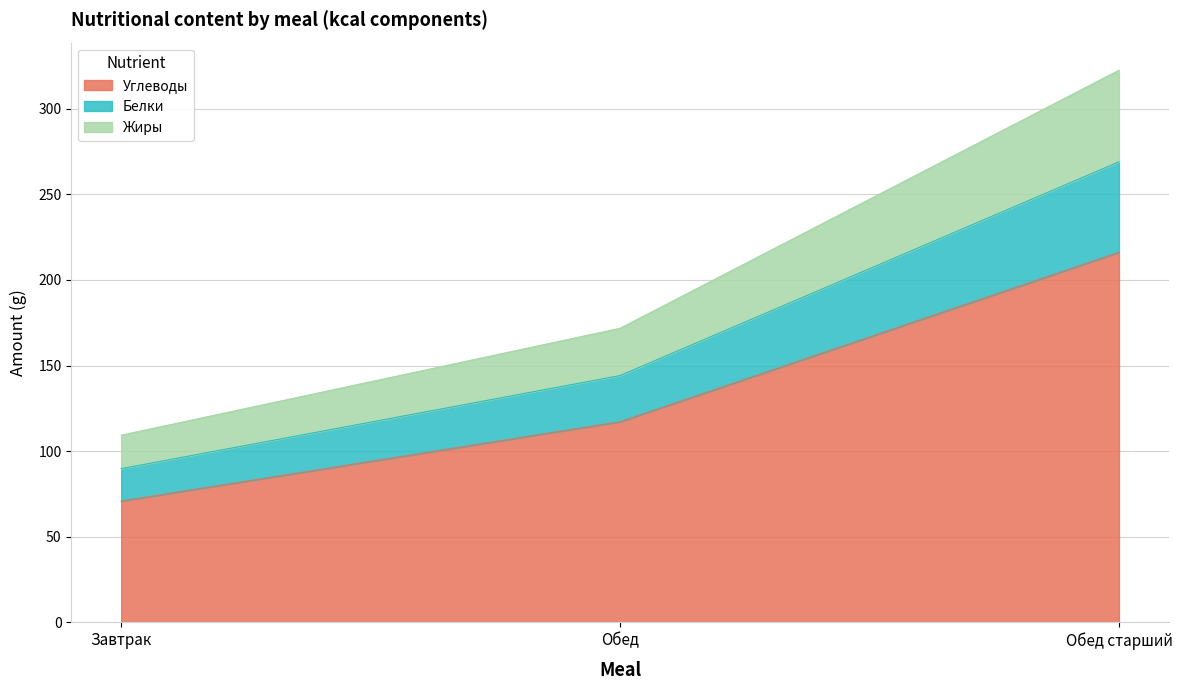

True or false: Углеводы has a value of 216.2 at Обед старший.

True